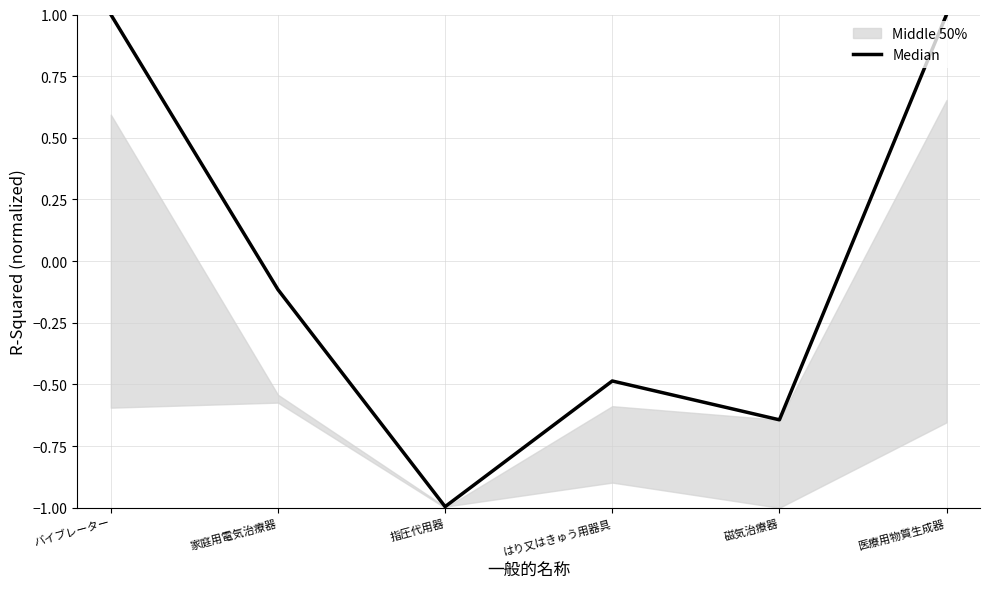

What is the label of the 3rd point from the right?

はり又はきゅう用器具